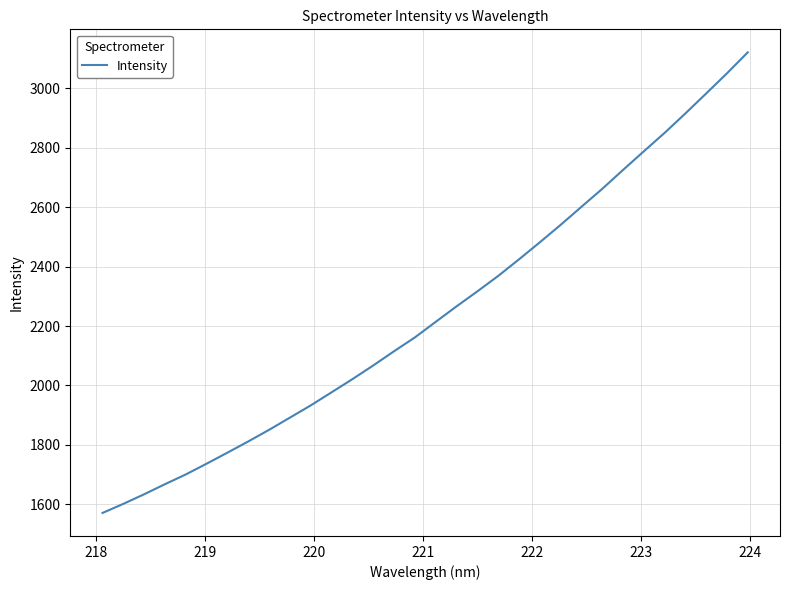

What is the difference between the second highest and second lowest values?

1448.4